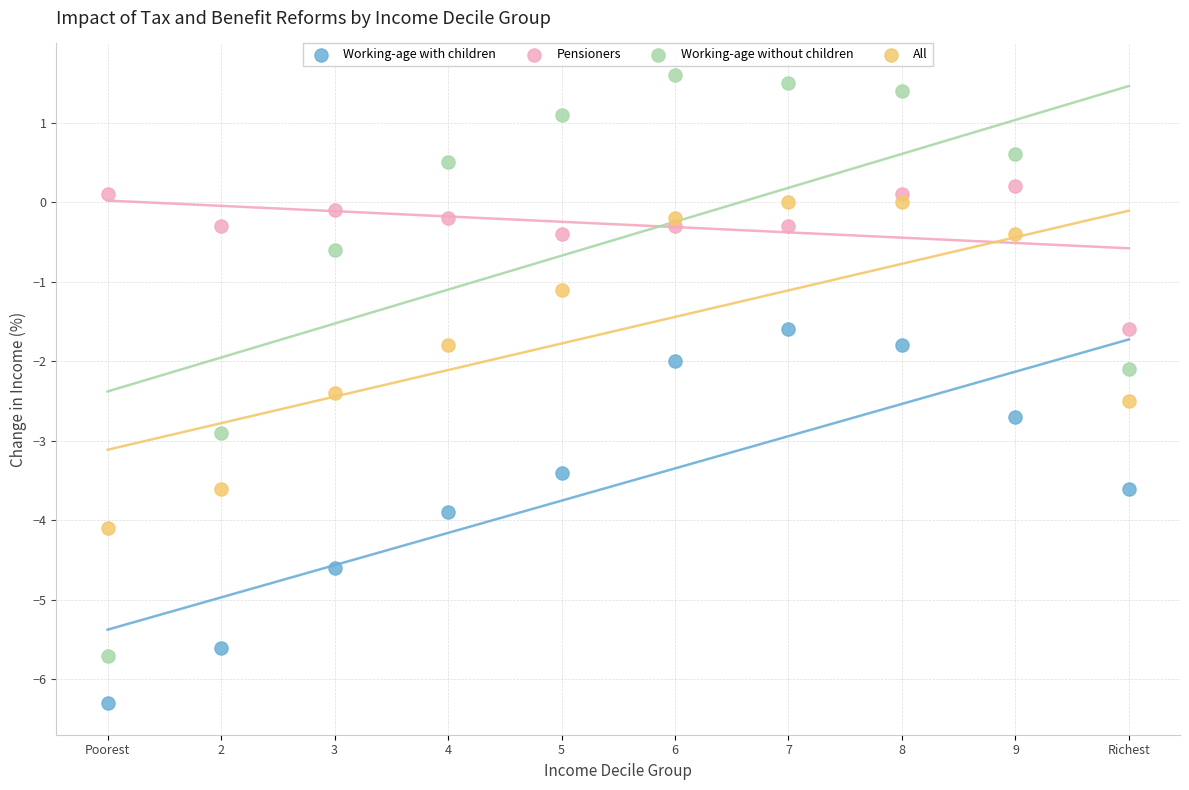

Across all data points, what is the range of Y values (max minus min)?

7.9